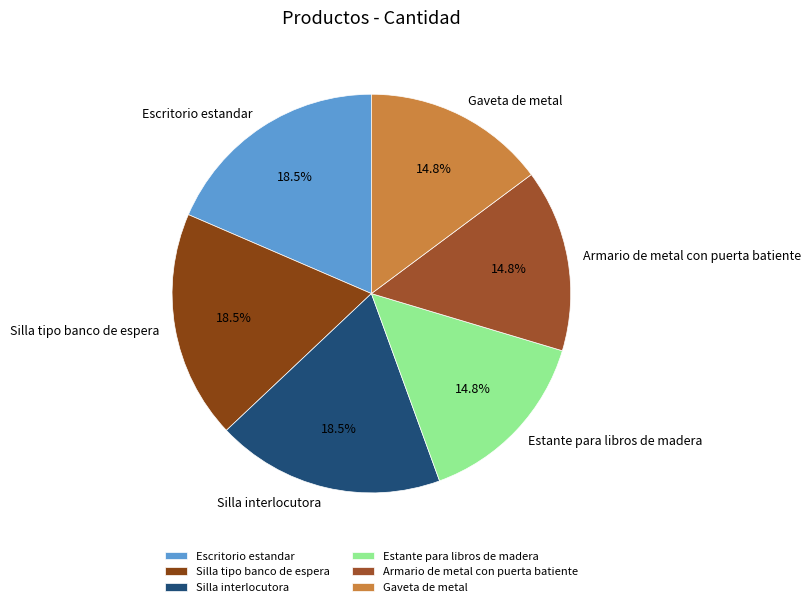

Is Armario de metal con puerta batiente the majority of the pie?

No